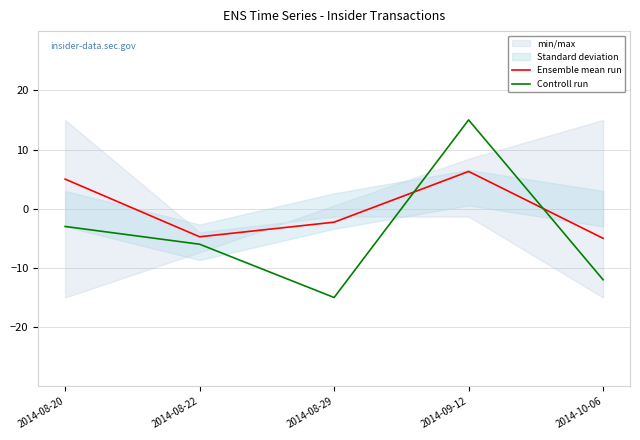

How many intersections are there between Ensemble mean run and Controll run?

2